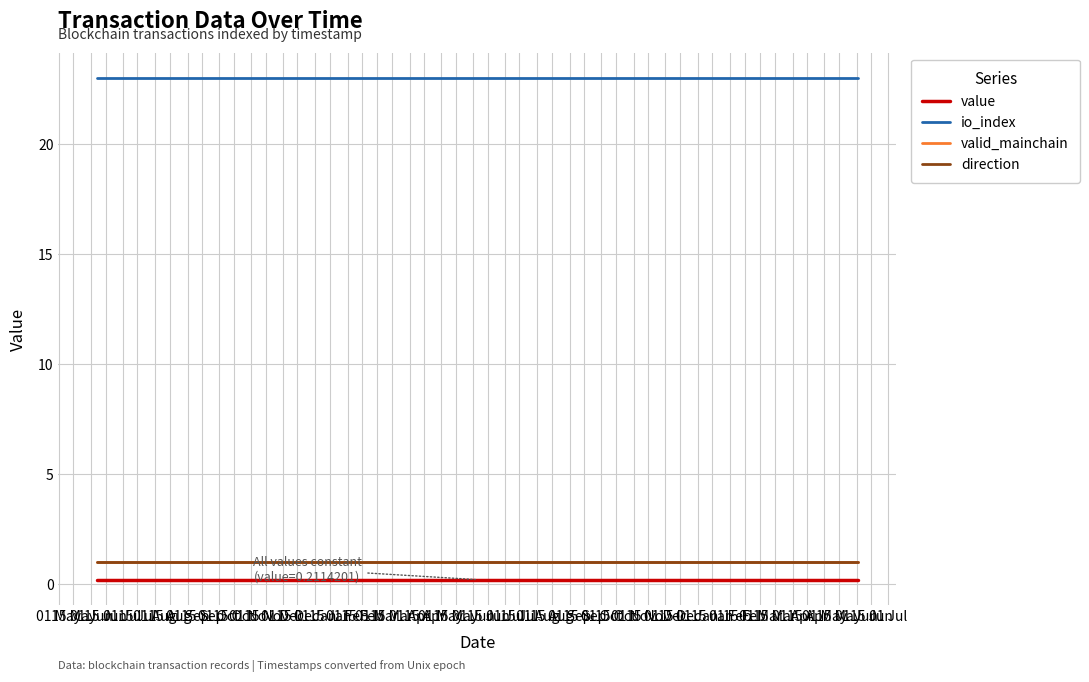

True or false: value and direction intersect in this chart.

False